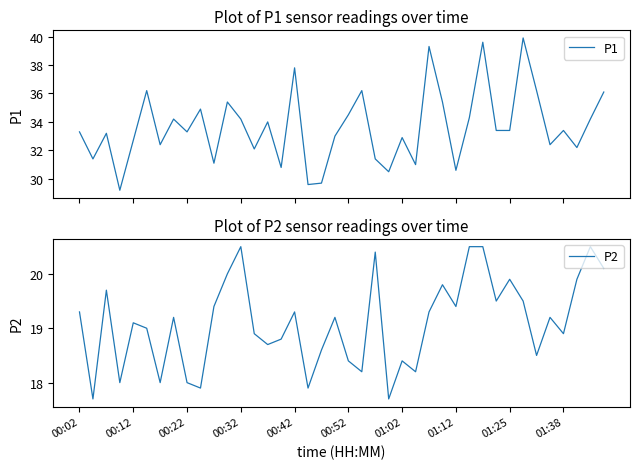

What is the maximum value for P1?

39.9